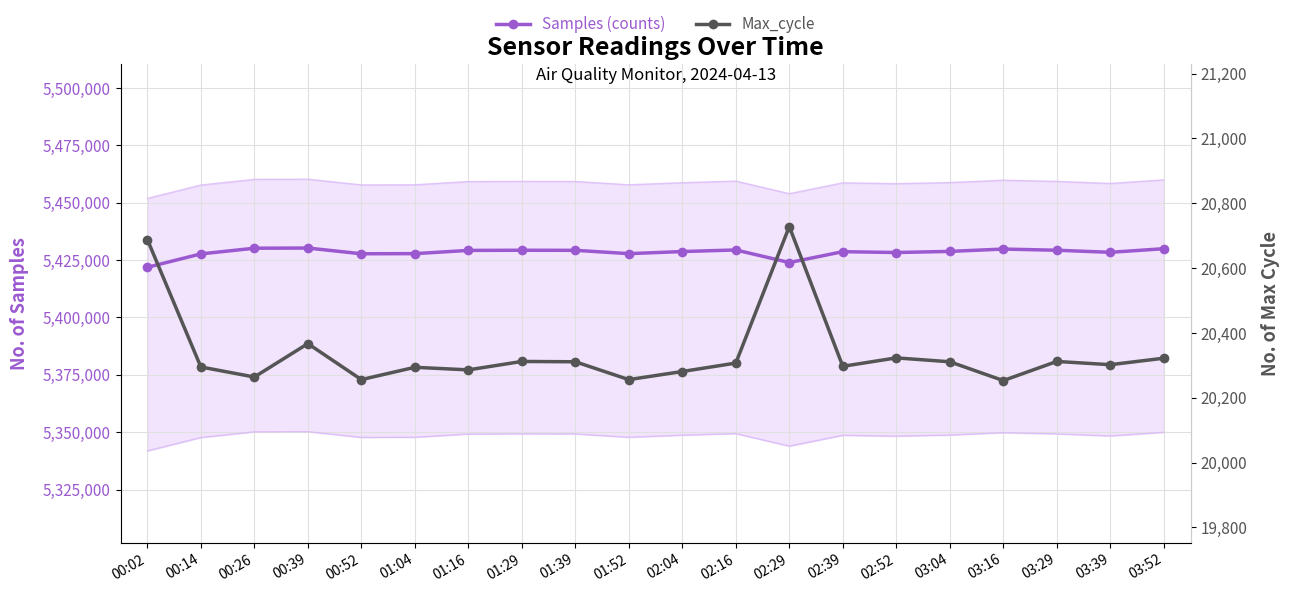

What is the label of the 15th point from the left?

02:52